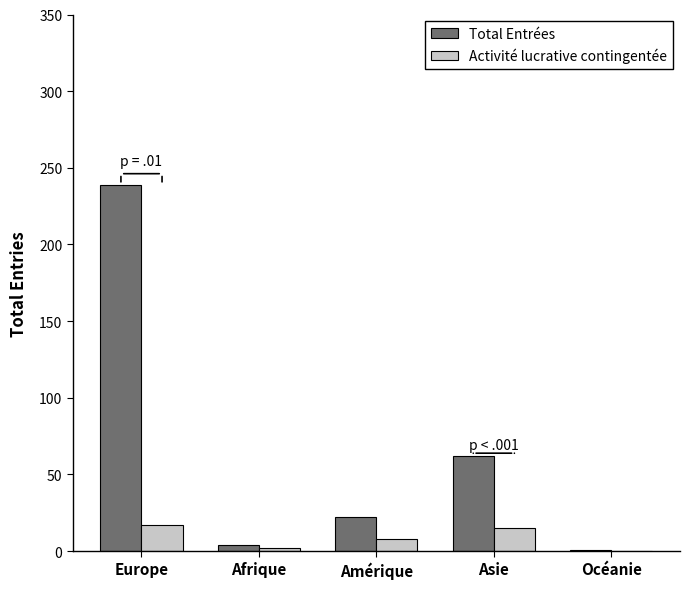

Which series has the largest range (max minus min)?

Total Entrées